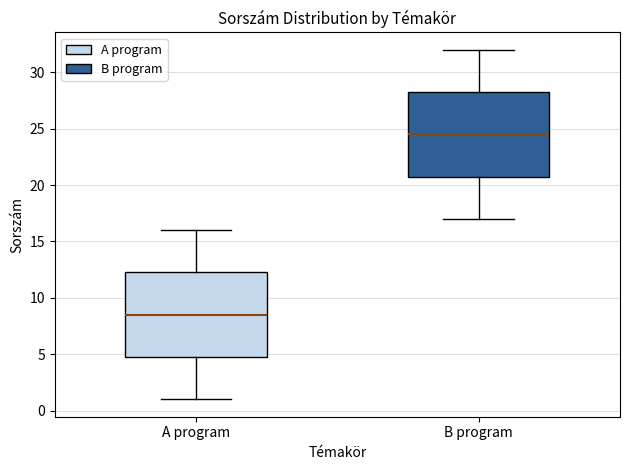

Reading left to right, transcribe this box plot: for each box, give where its median line is, the range the box spans, and where its two whiskers end, as read against the y-axis. The values are not printed on the chart, so give them approximately, as read against the axis.

A program: median 8.5, box 5.0 to 12.5, whiskers 1.0 to 16.0
B program: median 24.5, box 21.0 to 28.5, whiskers 17.0 to 32.0